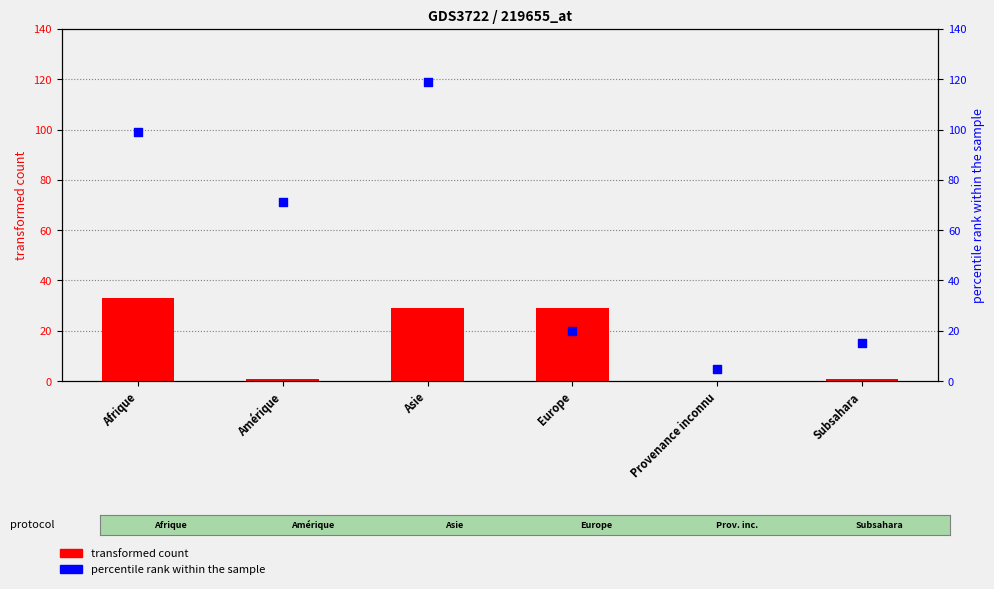

Which series contains the highest Y value?

percentile rank within the sample